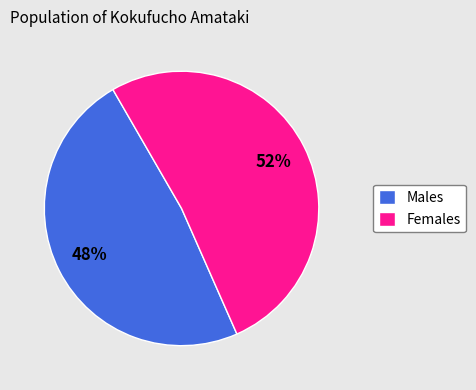

Rank the categories by value from highest to lowest.

Females, Males